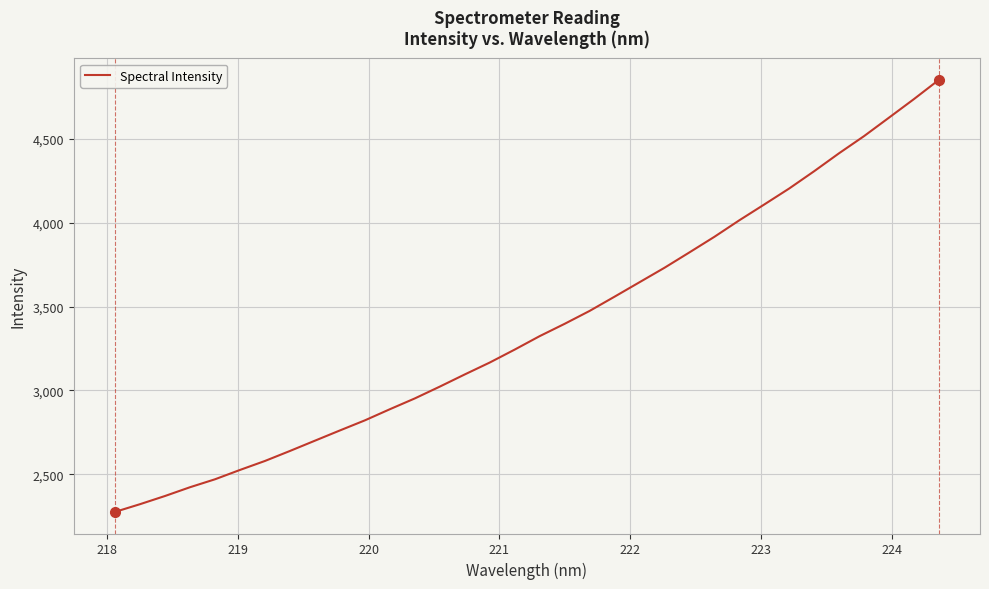

How many values are below 3323?

17